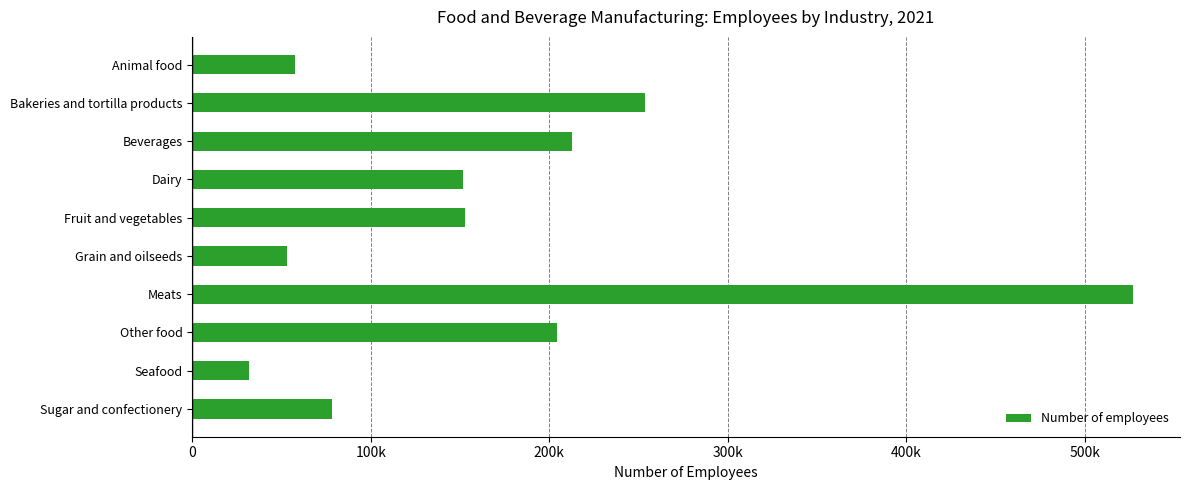

Which label corresponds to the smallest value in the chart?

Seafood